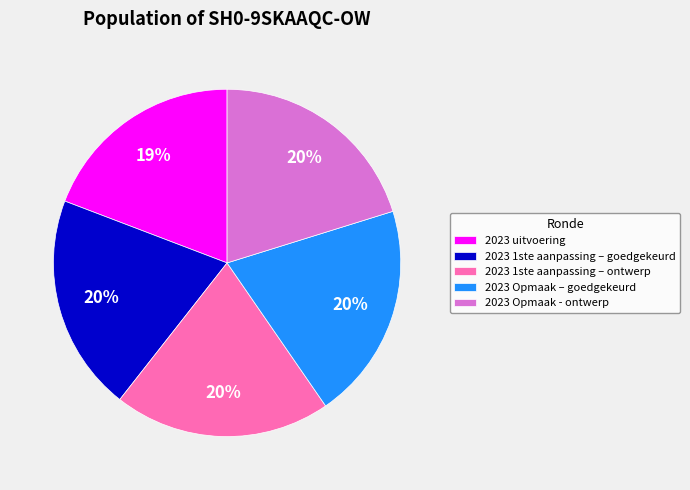

The 2023 Opmaak – goedgekeurd slice represents 20% of the pie. True or false?

True